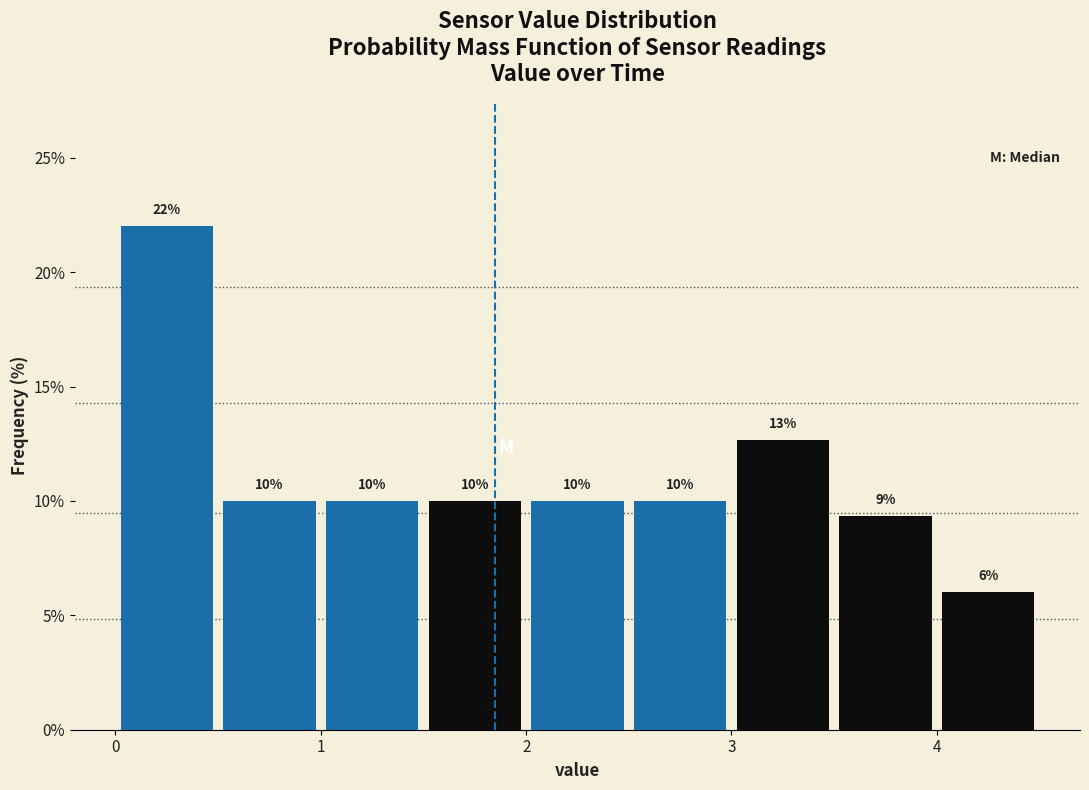

Over which range of the x-axis is the bar tallest?

0.0 to 0.5